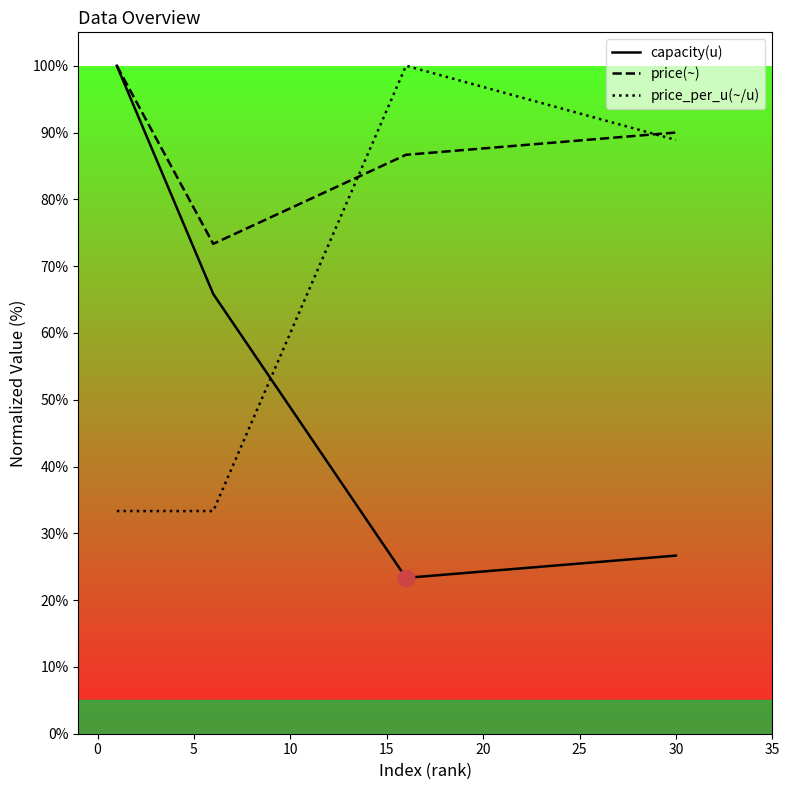

Which series has the widest spread of values?

capacity(u)